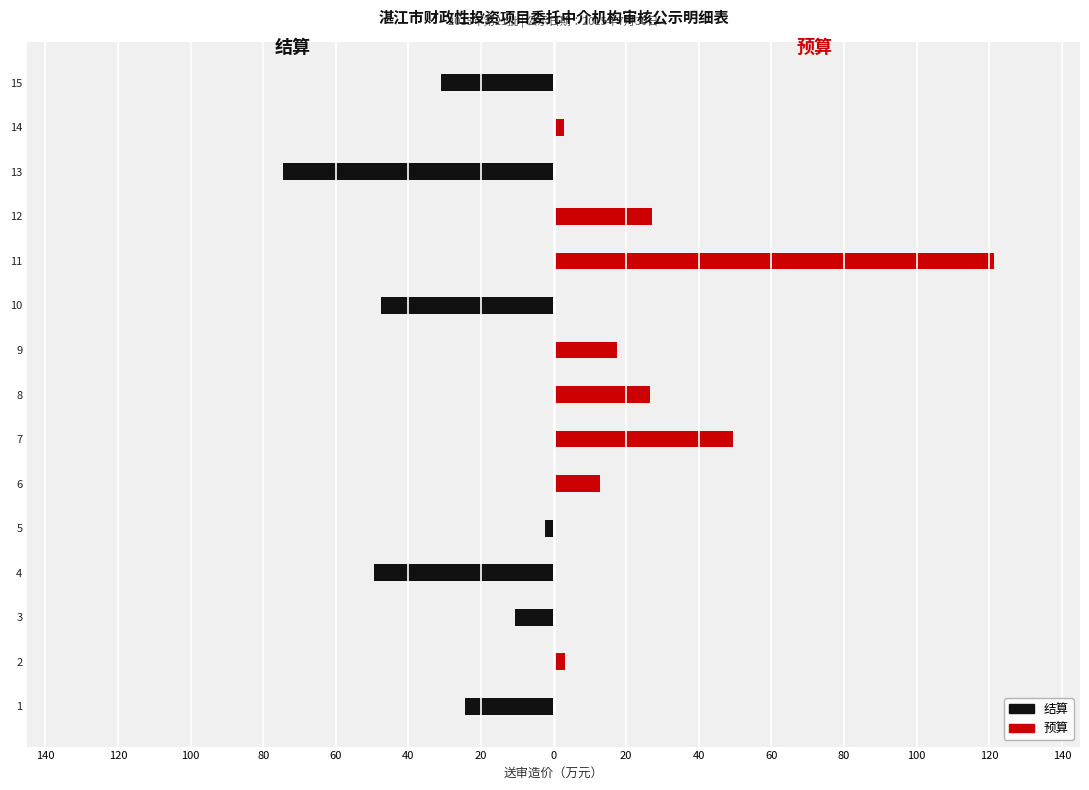

How many values in the 预算 series are below 2?

7